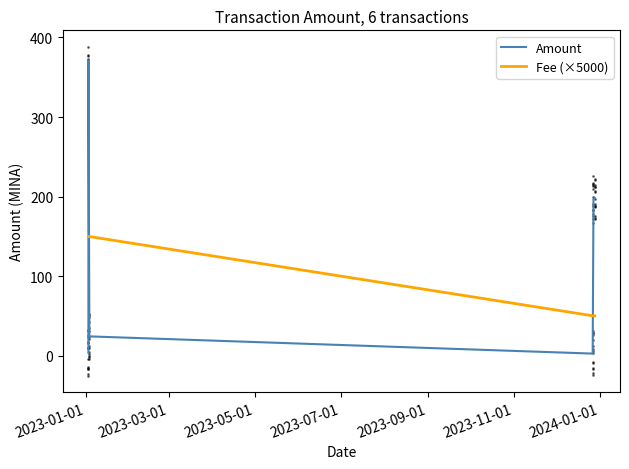

Rank the series by their average value, from highest to lowest.

Amount, Fee (×5000)